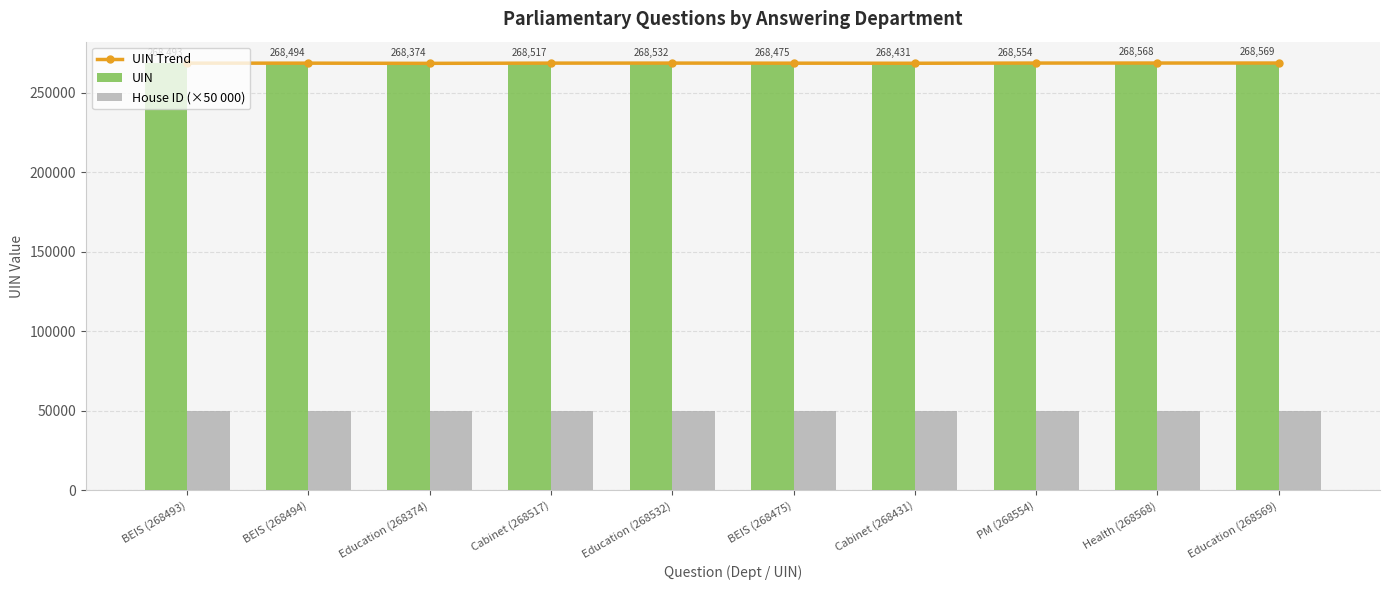

What is the spread (max minus min) of values at Education (268374)?

218374